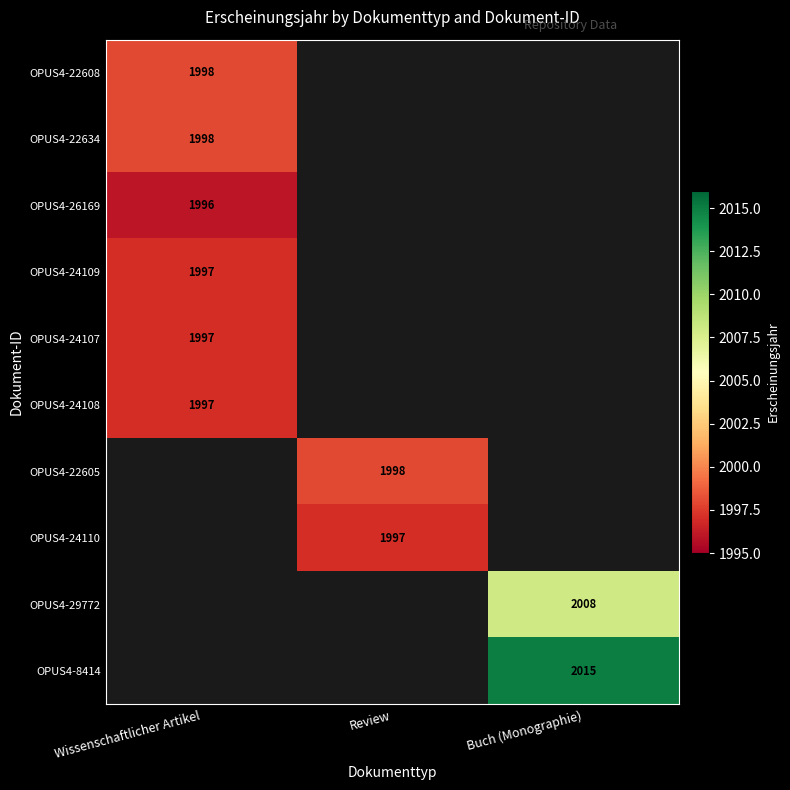

Is the value of OPUS4-8414 at Buch (Monographie) greater than the value of OPUS4-22634 at Wissenschaftlicher Artikel?

Yes